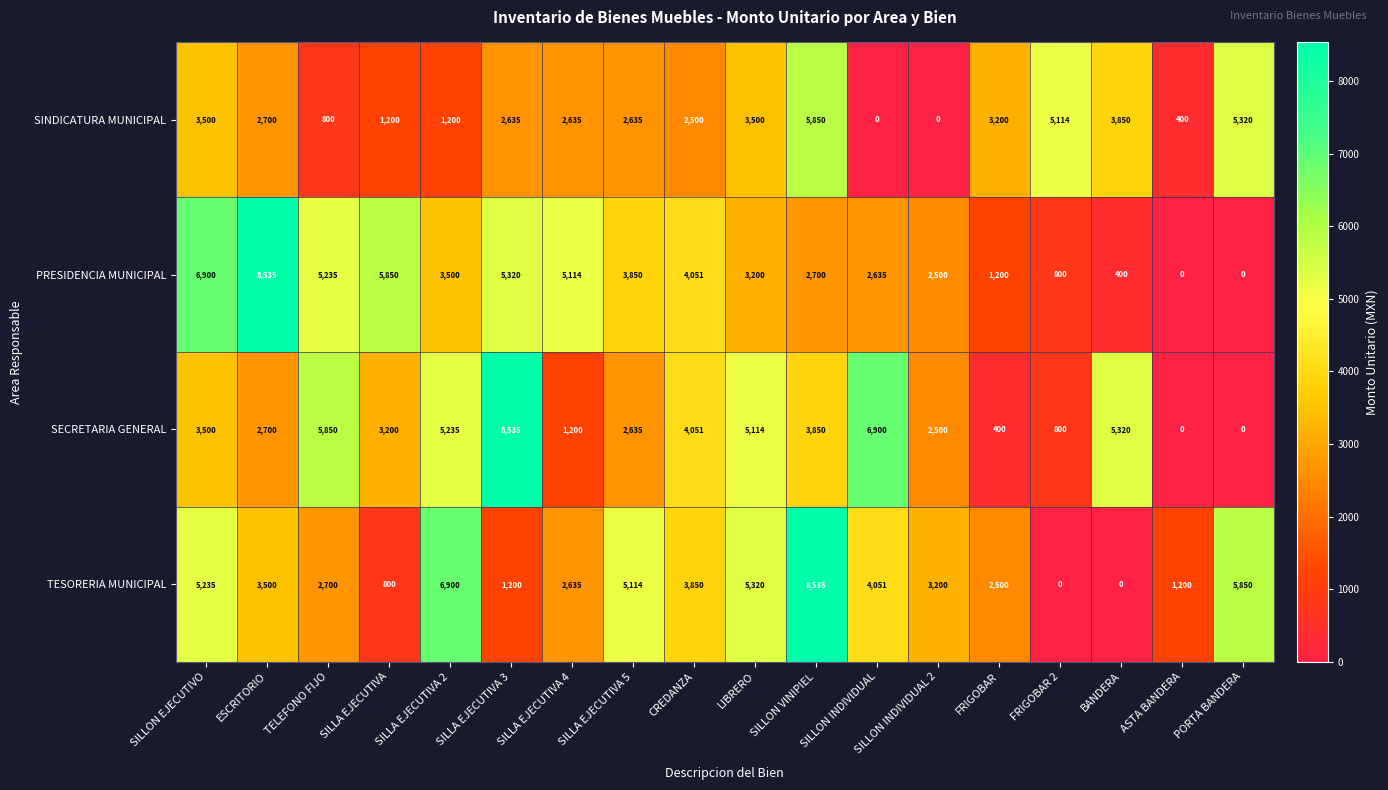

The value of SECRETARIA GENERAL at LIBRERO is 5114. True or false?

True